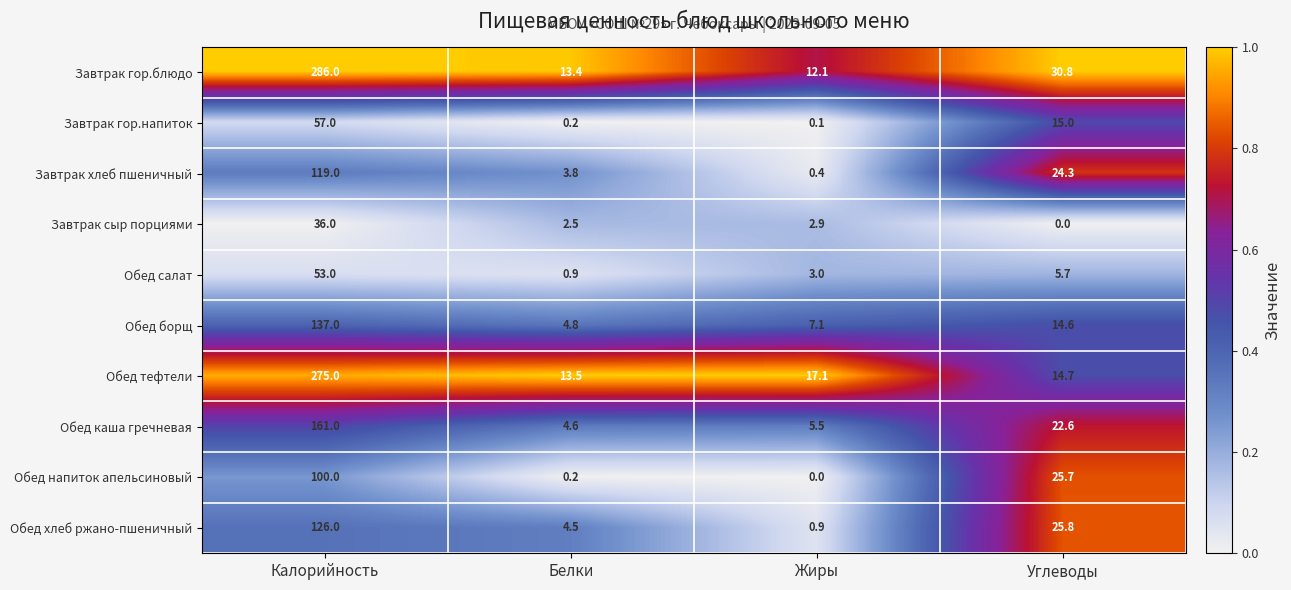

At Углеводы, list the series in order from largest to smallest.

Завтрак гор.блюдо, Обед хлеб ржано-пшеничный, Обед напиток апельсиновый, Завтрак хлеб пшеничный, Обед каша гречневая, Завтрак гор.напиток, Обед тефтели, Обед борщ, Обед салат, Завтрак сыр порциями